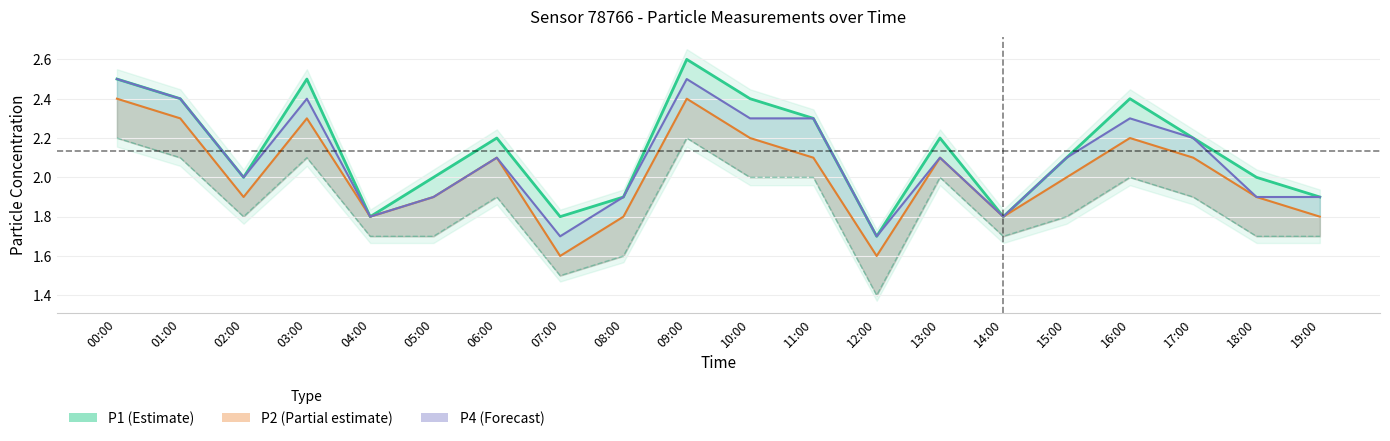

Which series has the widest spread of values?

P1